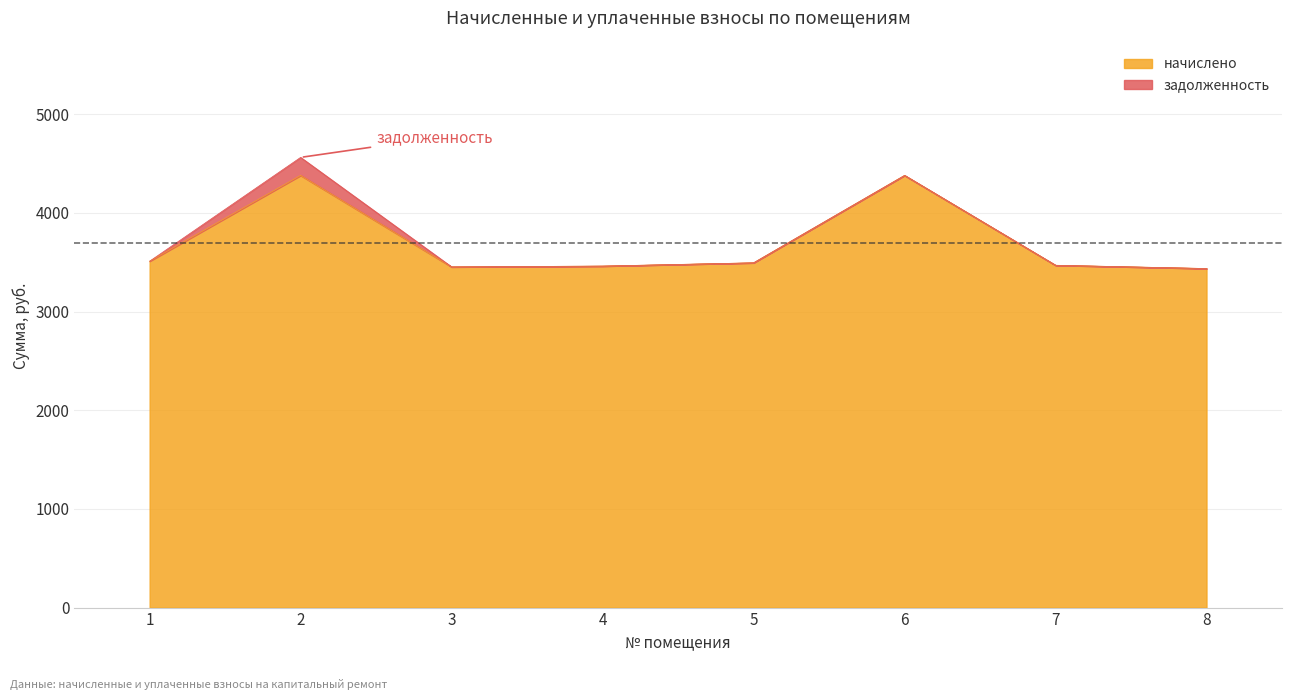

The value at 6 is 4380.1. True or false?

True